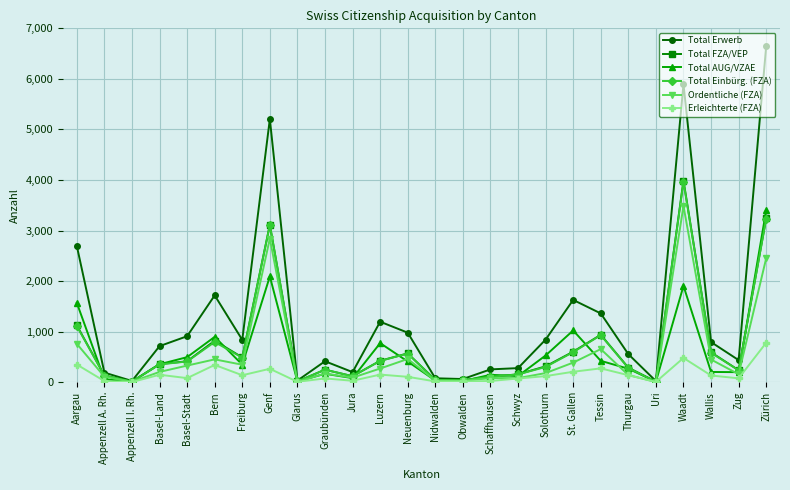

What is the label of the 2nd point from the right?

Zug